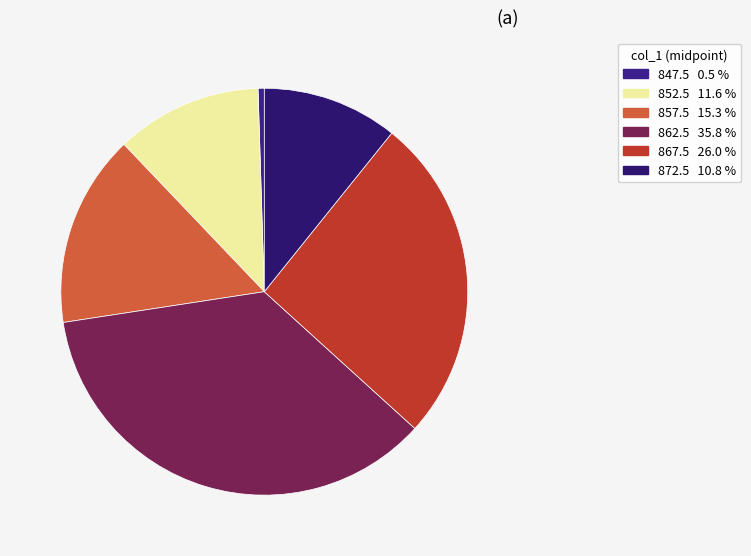

To the nearest percent, what is the combined percentage of 847.5 and 872.5?

11%